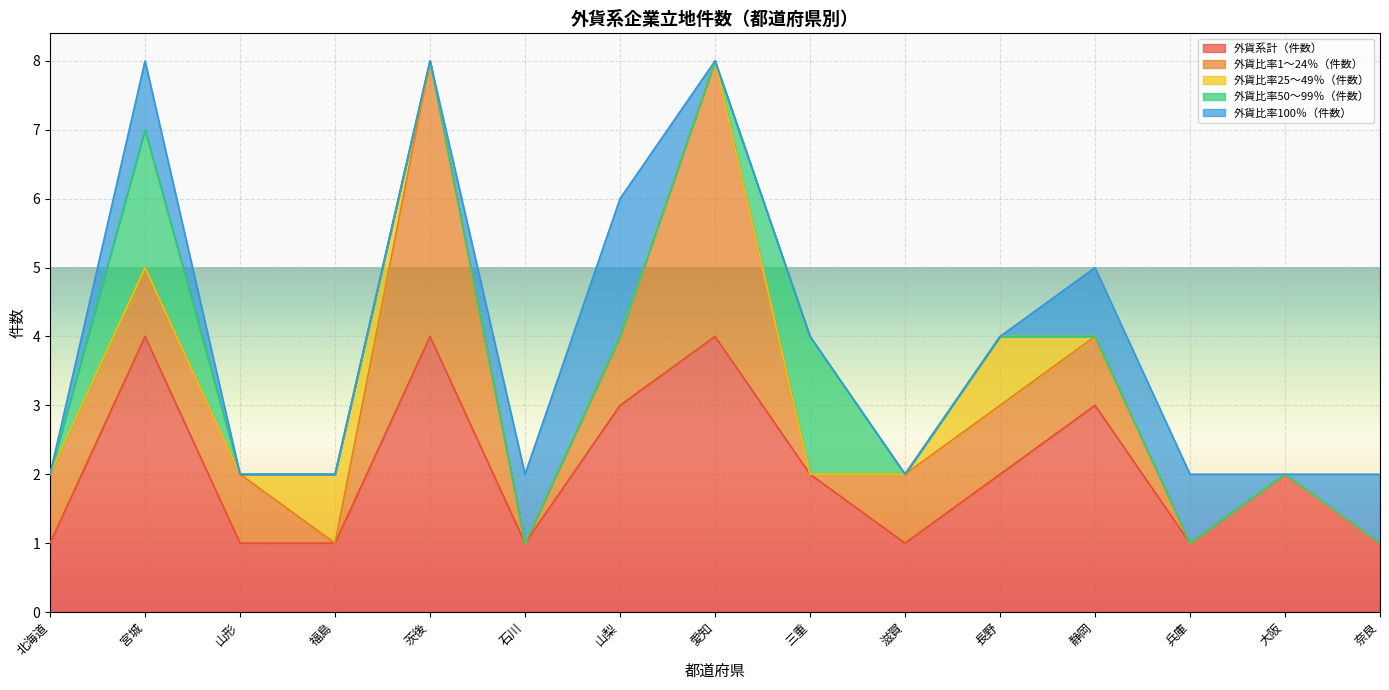

What is the difference between the highest and lowest values at 山梨?

3